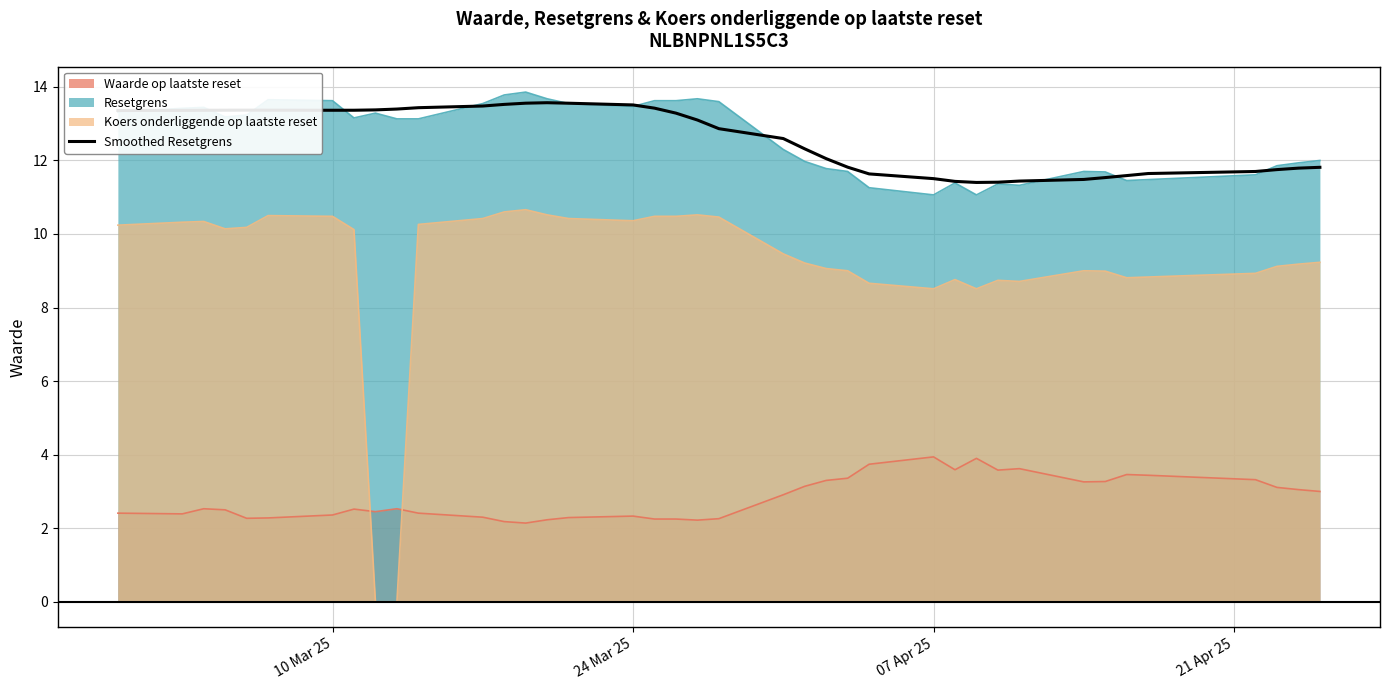

What is the highest value of the Waarde op laatste reset series?

3.9